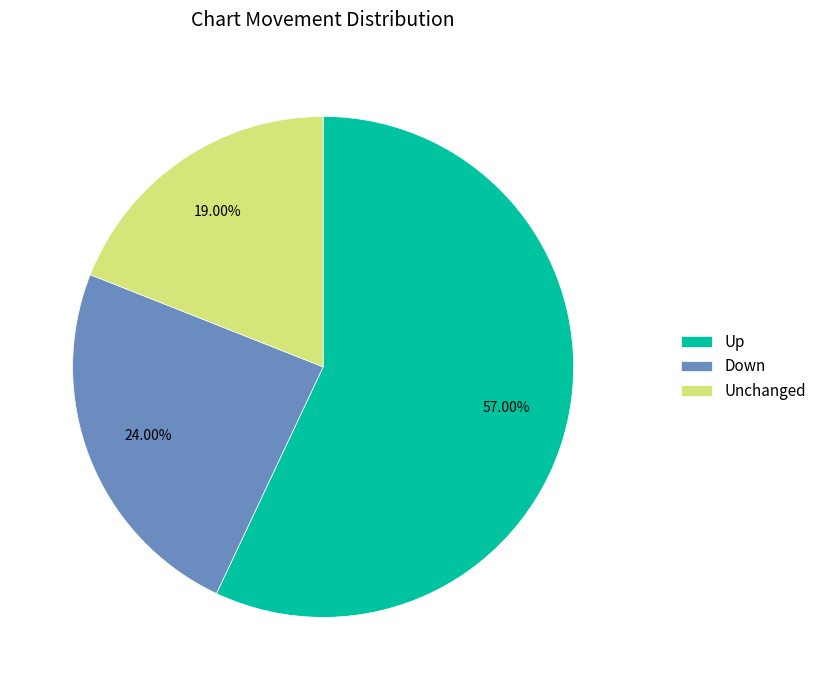

Combined, do Down and Unchanged account for over 50%?

No